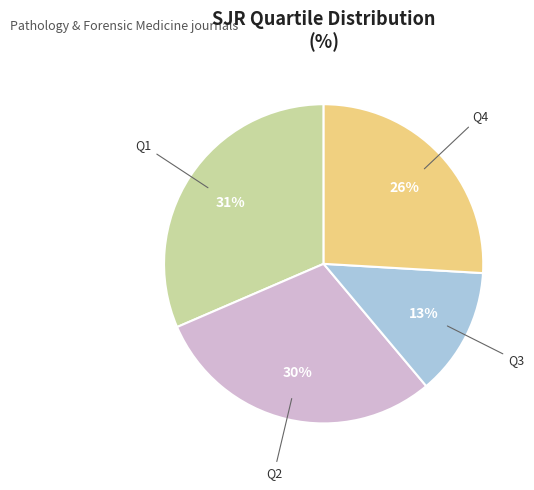

Does any single category account for the majority?

No